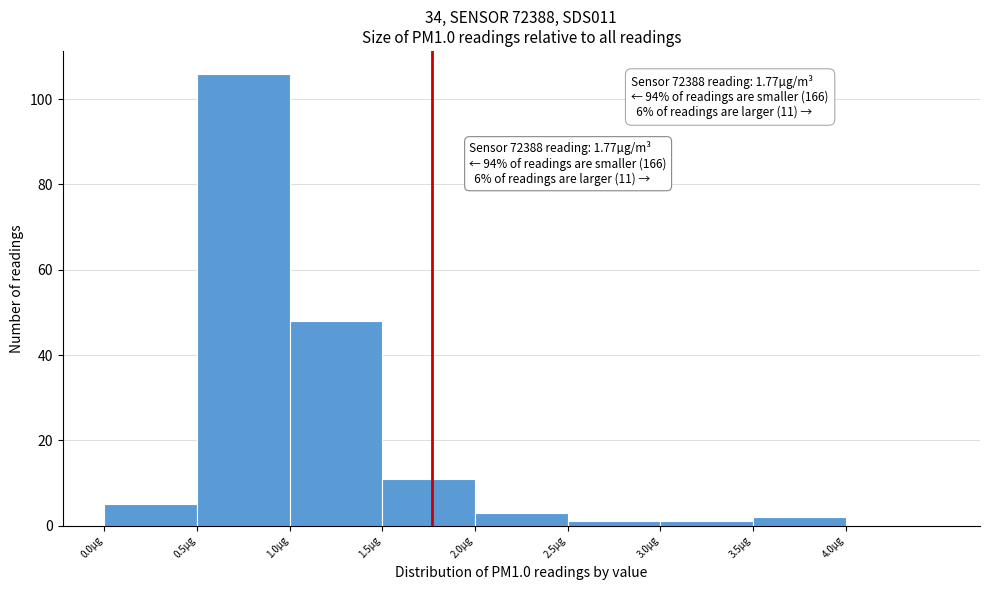

Over which range of the x-axis is the bar tallest?

0.5 to 1.0